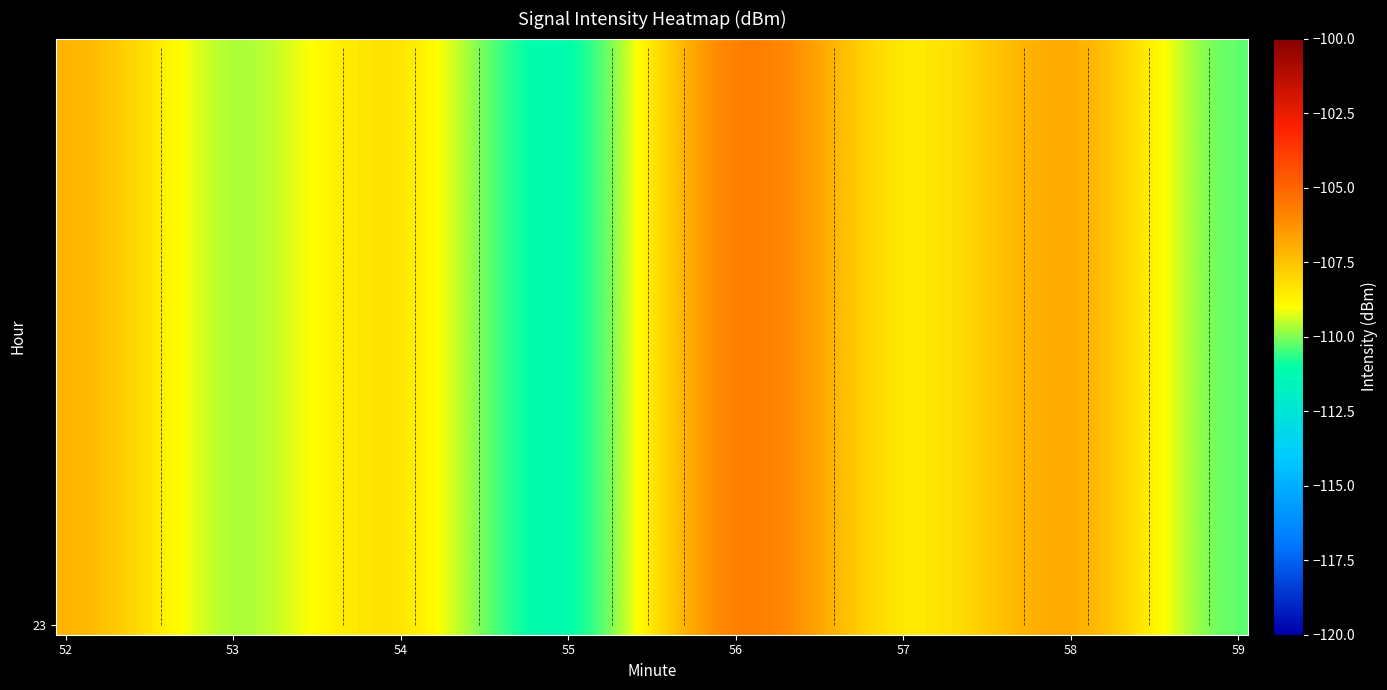

Where is 0 nearest to the value 0?

52